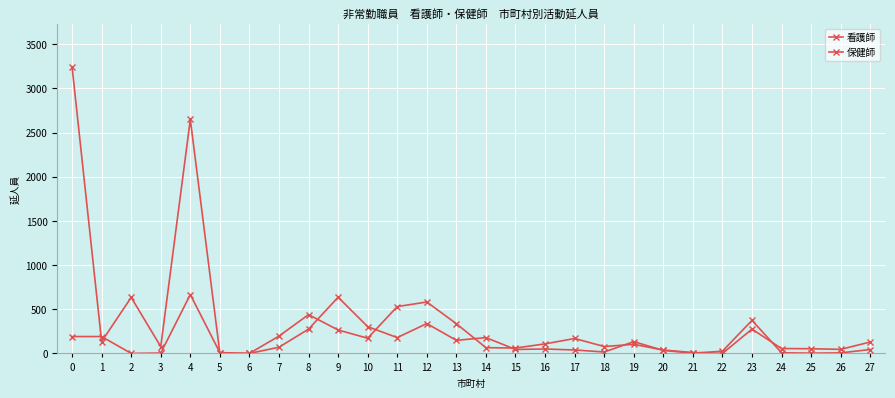

Reading right to left, list all the values displayed in this chart.

看護師: 27=129	26=46	25=53	24=55	23=275	22=0	21=10	20=38	19=103	18=78	17=169	16=108	15=61	14=65	13=336	12=582	11=530	10=172	9=265	8=439	7=196	6=0	5=2	4=2648	3=77	2=634	1=134	0=3244
保健師: 27=44	26=6	25=3	24=7	23=374	22=25	21=3	20=34	19=133	18=16	17=39	16=50	15=45	14=179	13=148	12=338	11=179	10=303	9=636	8=275	7=70	6=0	5=9	4=666	3=4	2=0	1=191	0=191